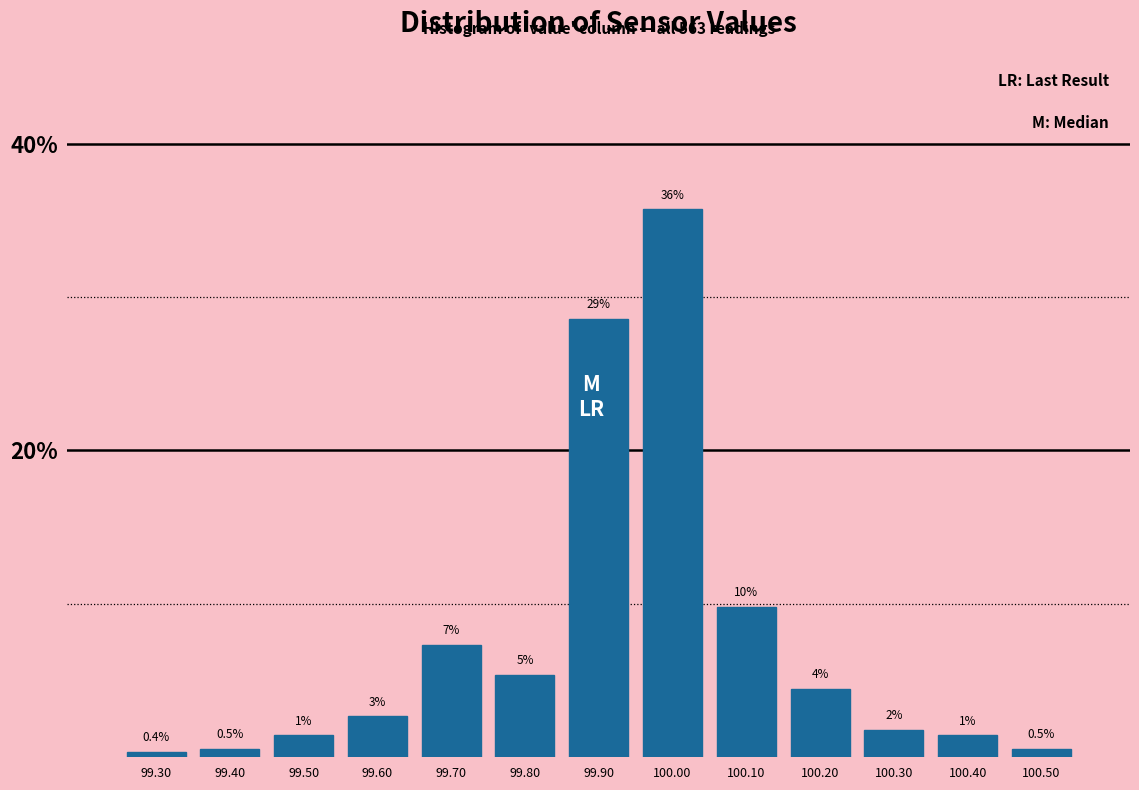

Are the bars horizontal?

No